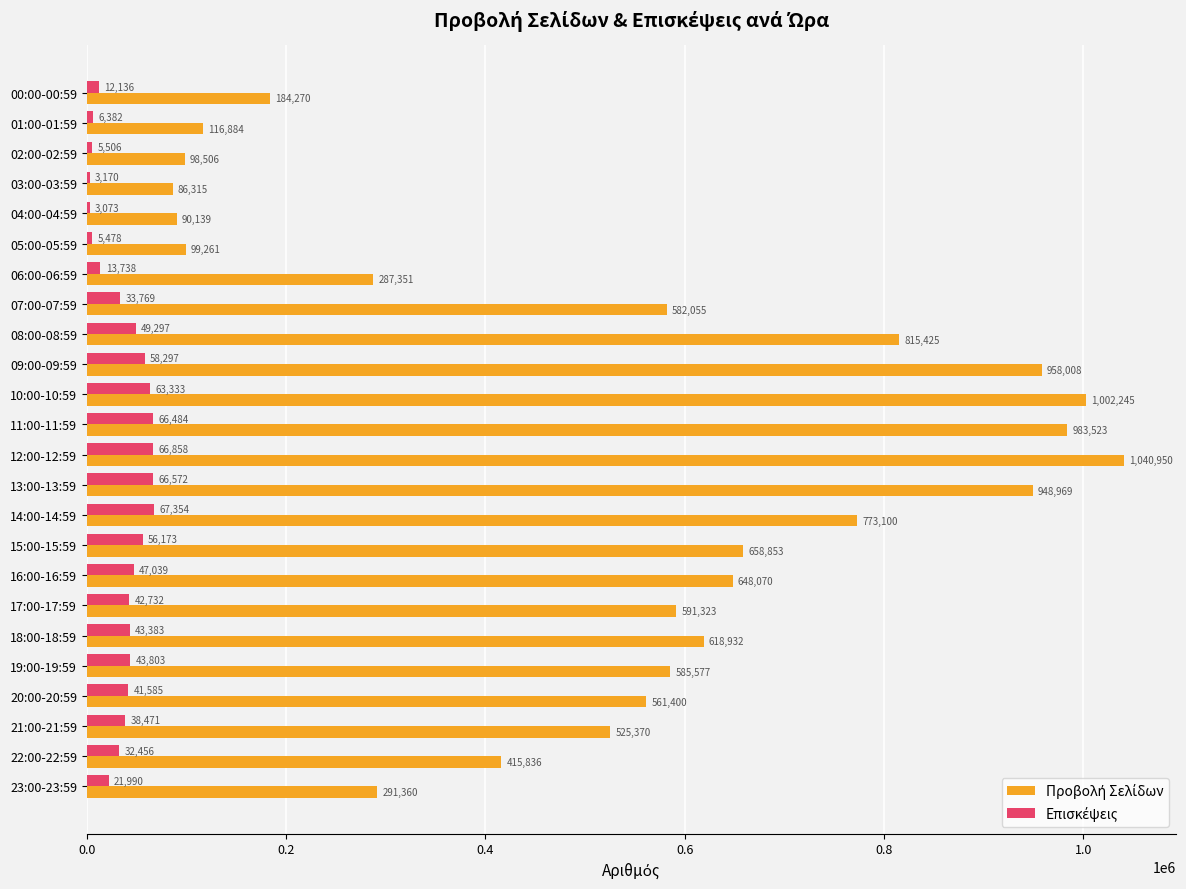

Which category has the highest value across all series?

12:00-12:59